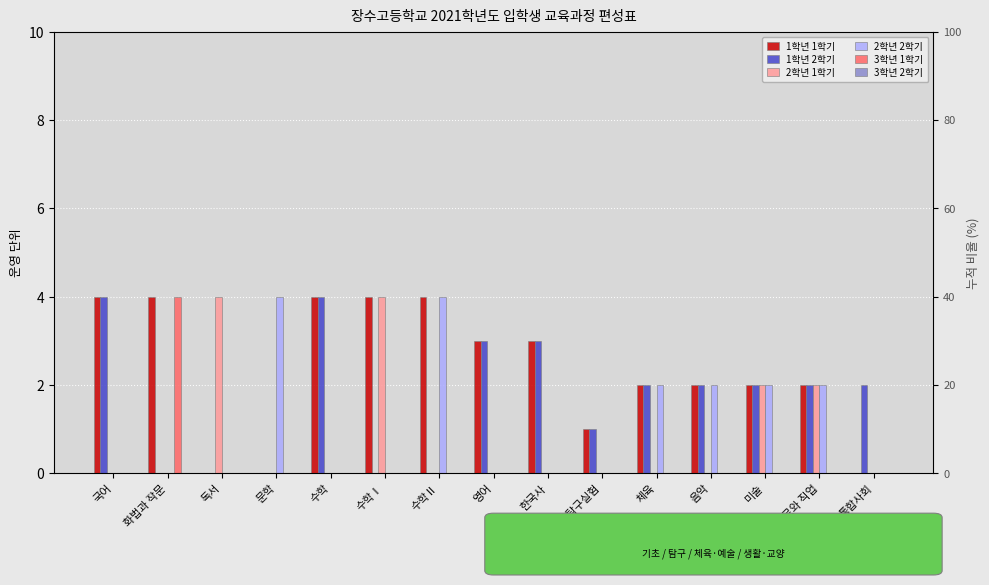

What is the maximum value shown in the chart?

4